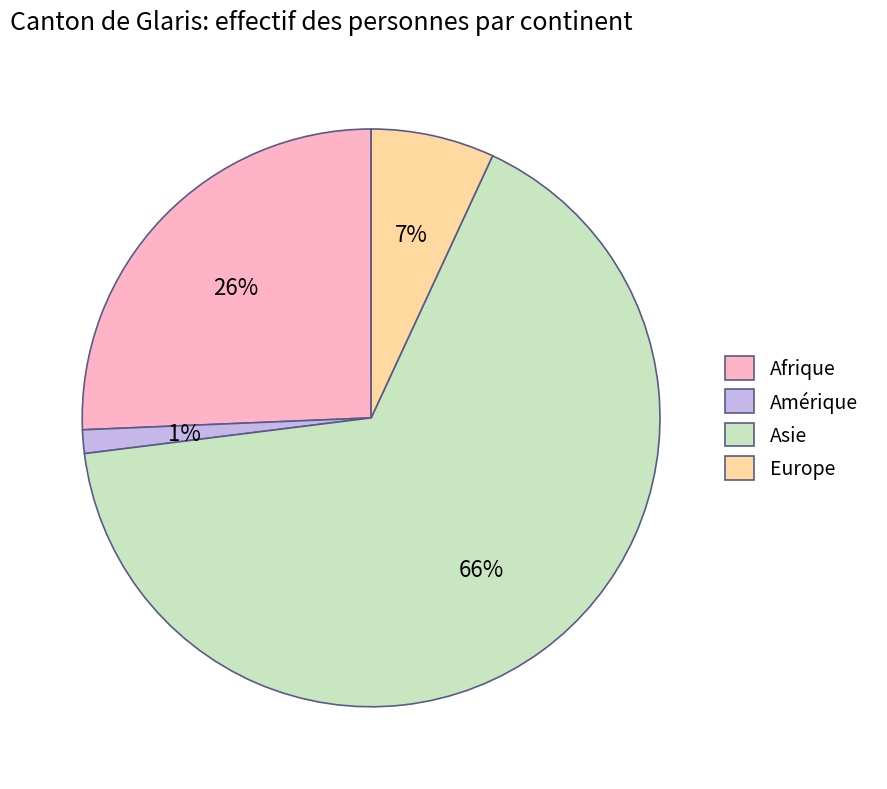

The Afrique slice represents 32% of the pie. True or false?

False